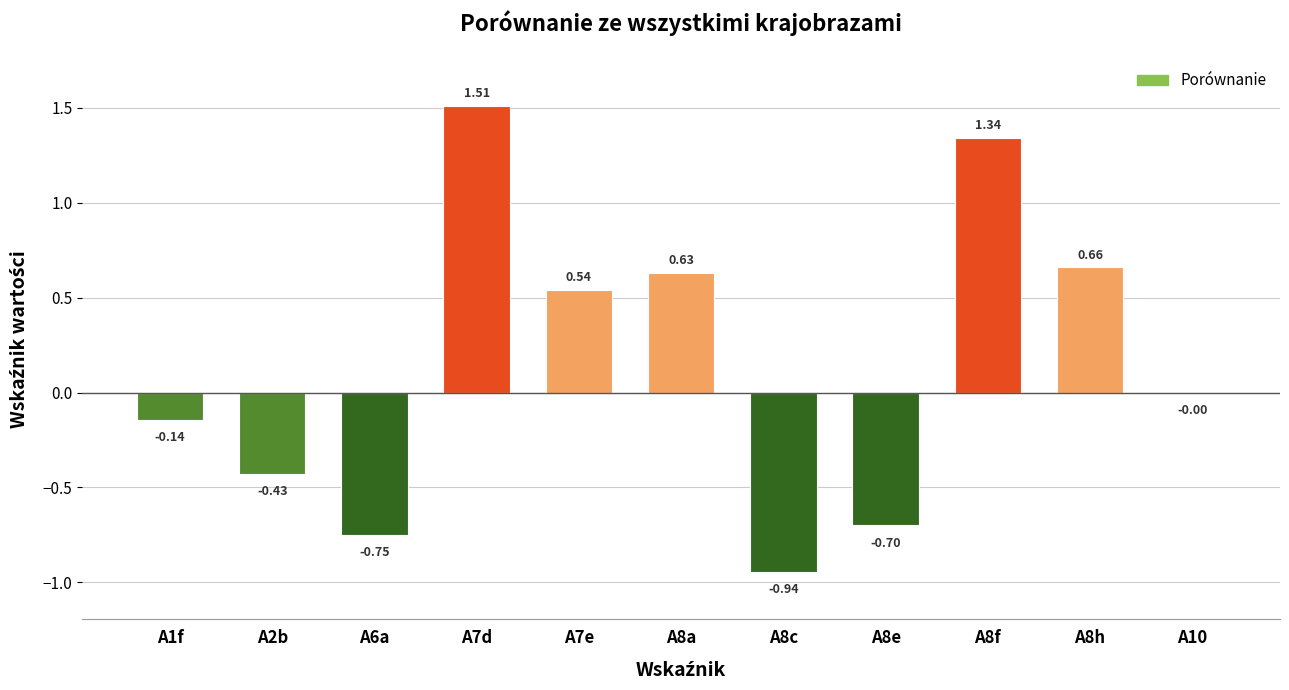

At which category does the chart reach its peak across all series?

A7d